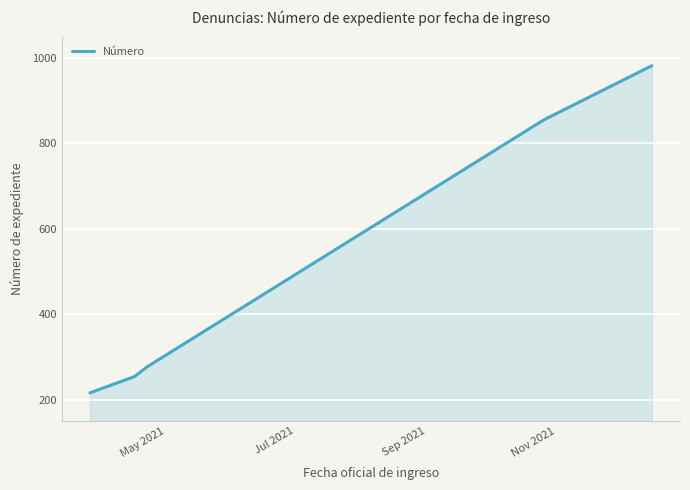

How many lines are shown in the chart?

1